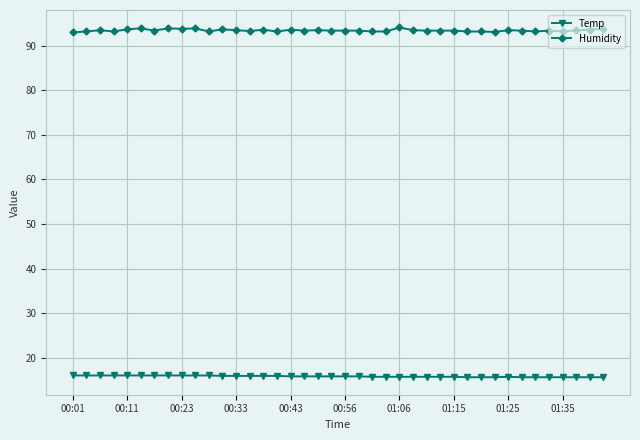

What is the value of the Temp point at the 20th from the left?

15.8